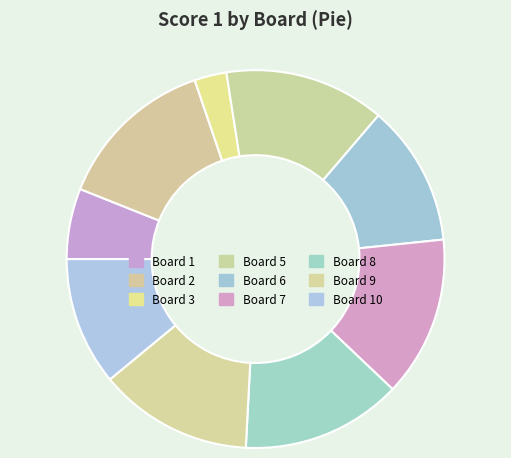

What is the smallest slice in the pie chart?

Board 3